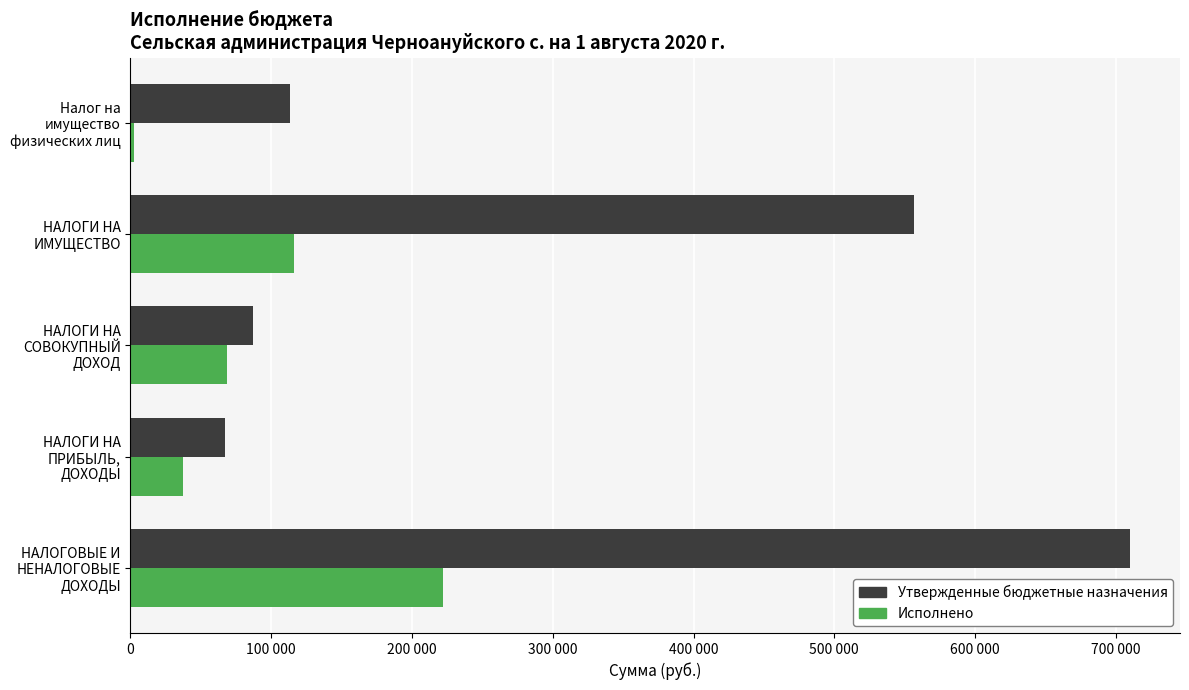

At which label does Исполнено reach its minimum?

Налог на
имущество
физических лиц